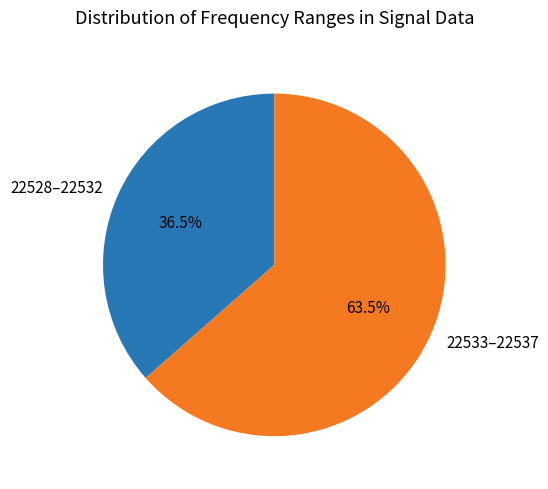

What percentage do 22528–22532 and 22533–22537 together represent?

100.0%